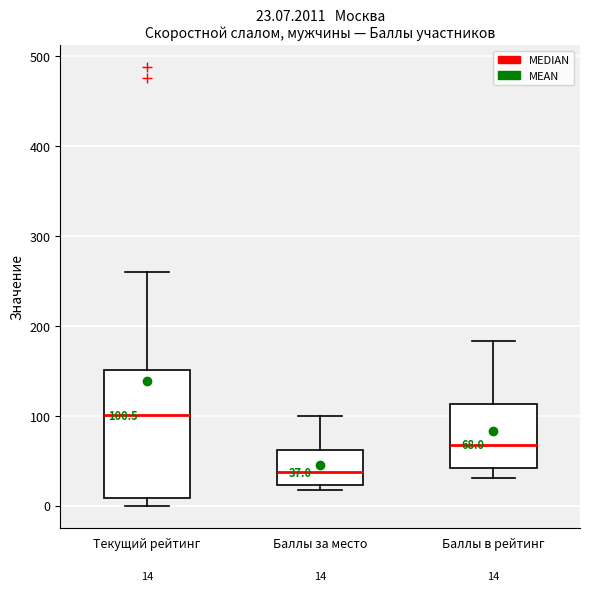

Which box is the tallest, from its lower edge to its upper edge?

Текущий рейтинг